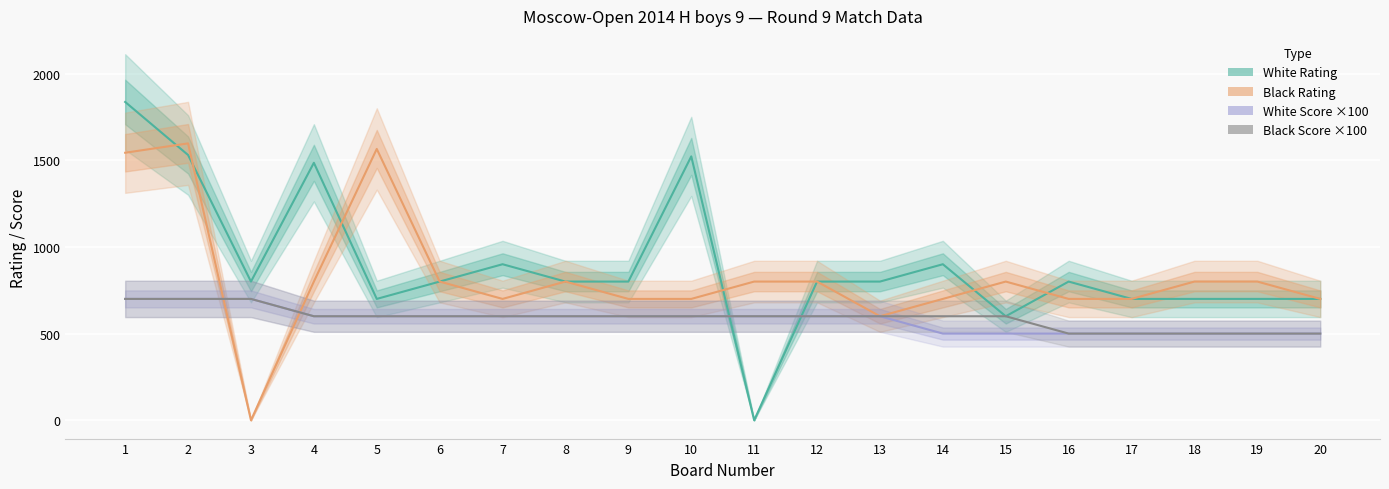

Between 16 and 18, which series saw the biggest shift?

White Rating